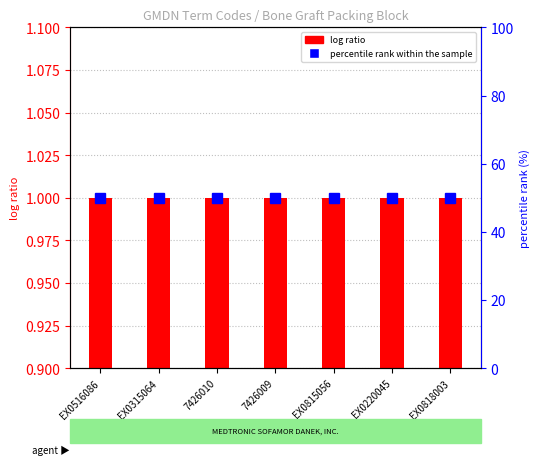

Reading left to right, what are all the values shown in this chart?

log ratio: 1	1	1	1	1	1	1
percentile rank within the sample: 50	50	50	50	50	50	50